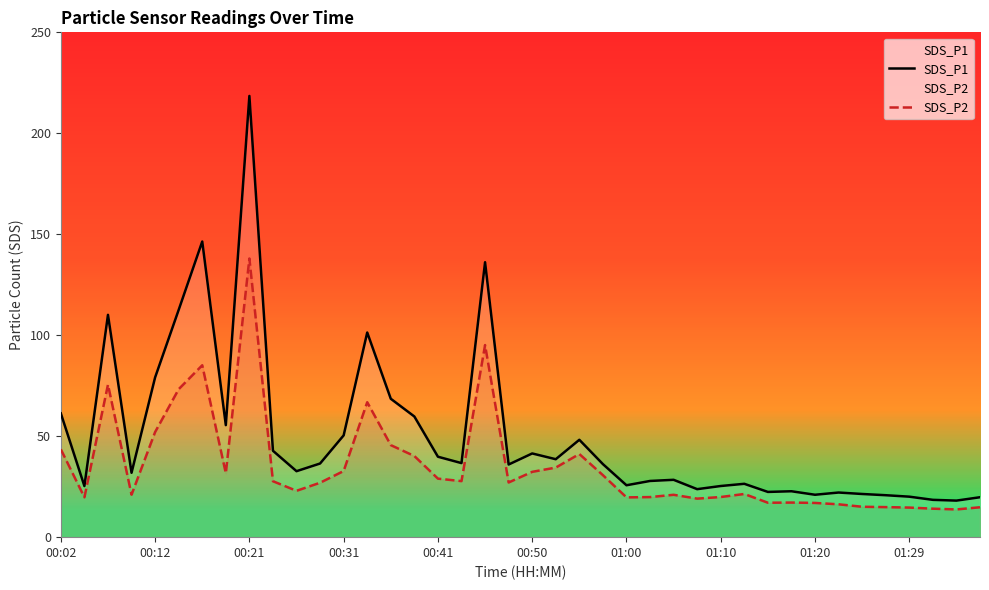

How many lines are shown in the chart?

2